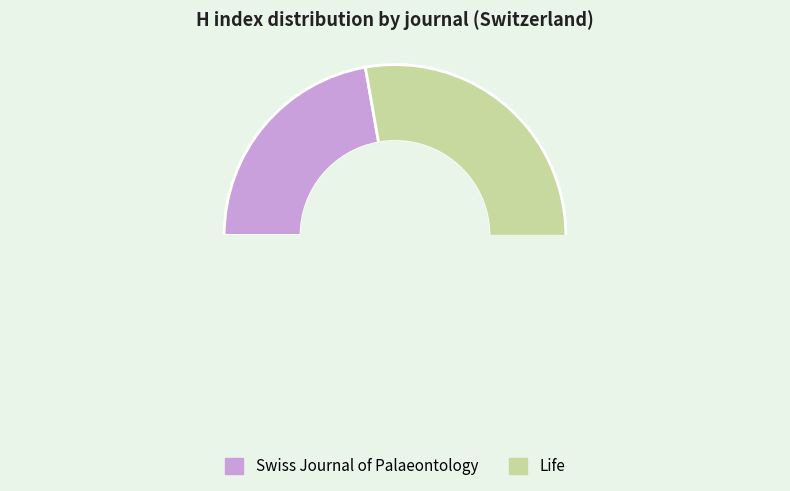

To the nearest percent, what is the average slice percentage?

50%